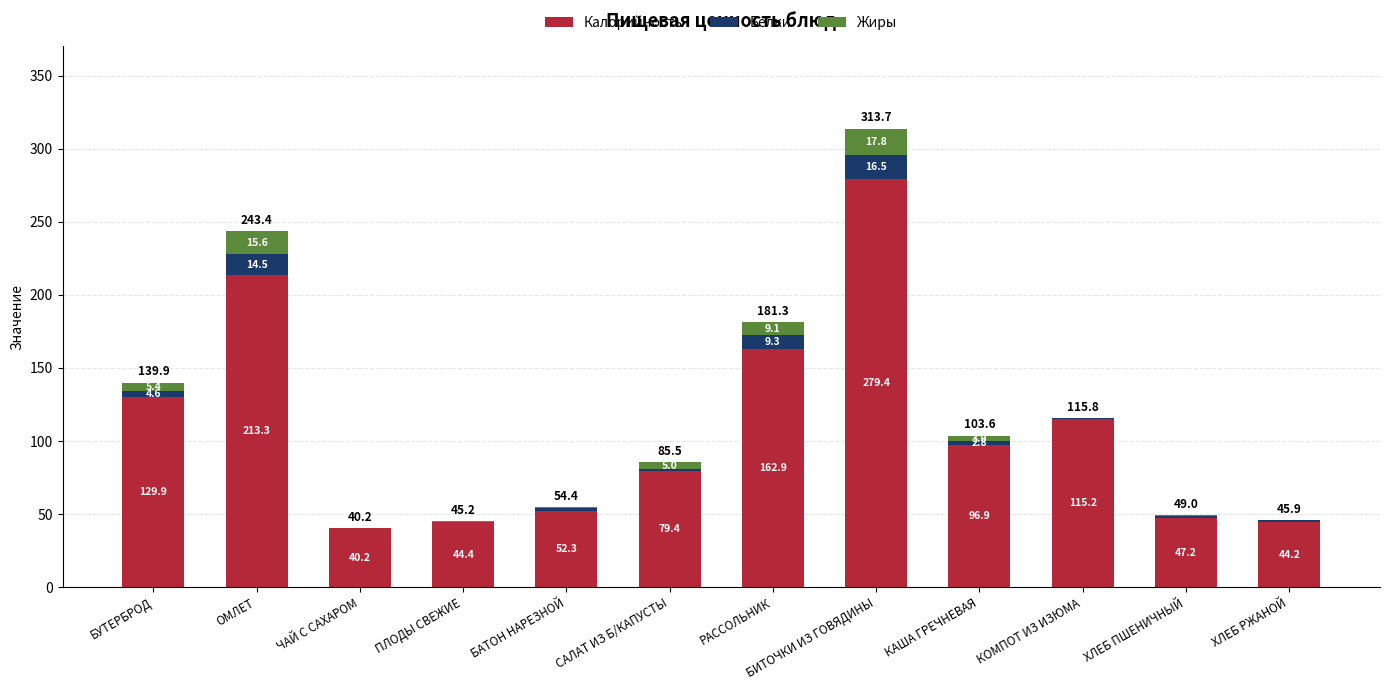

What is the total value across all series at САЛАТ ИЗ Б/КАПУСТЫ?

85.6